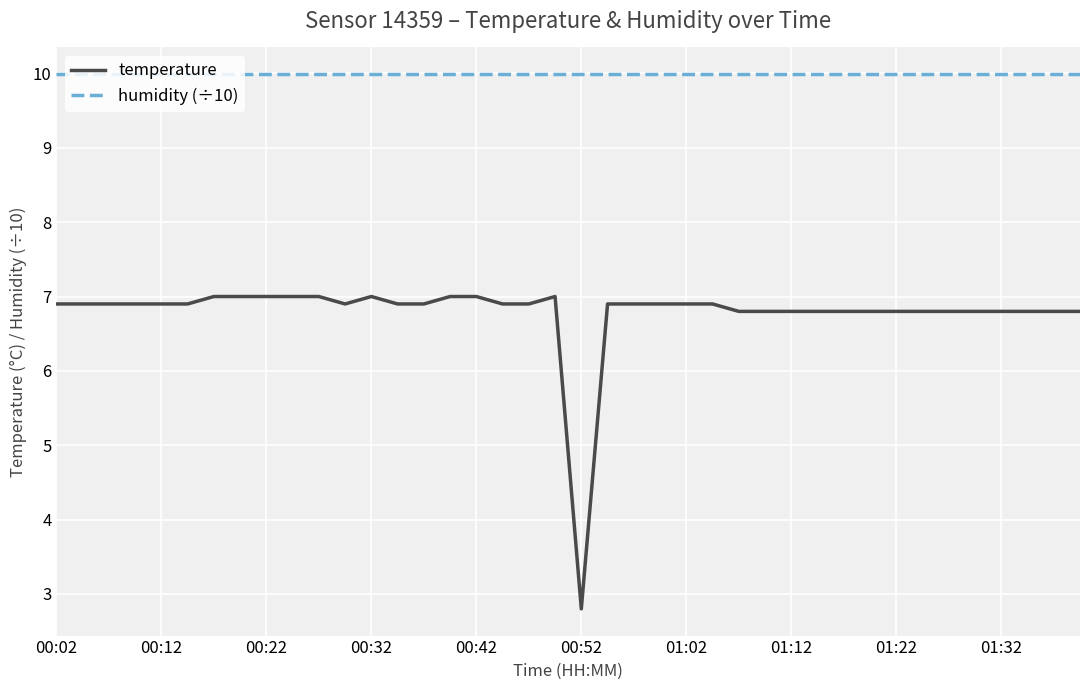

True or false: humidity (÷10) and temperature intersect in this chart.

False